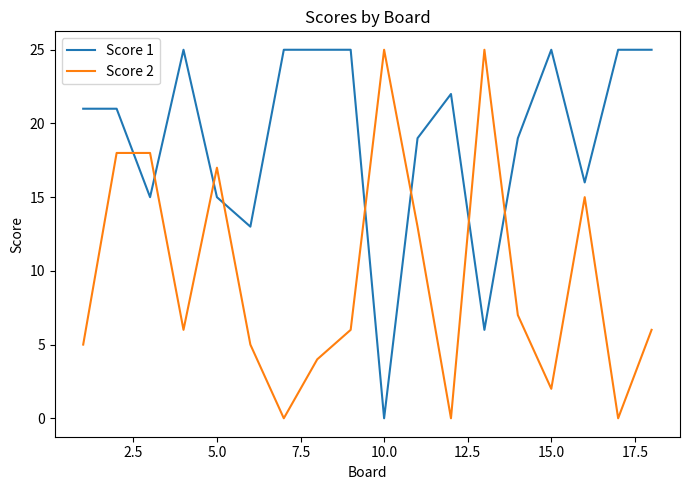

True or false: Score 2 and Score 1 cross at least once.

True